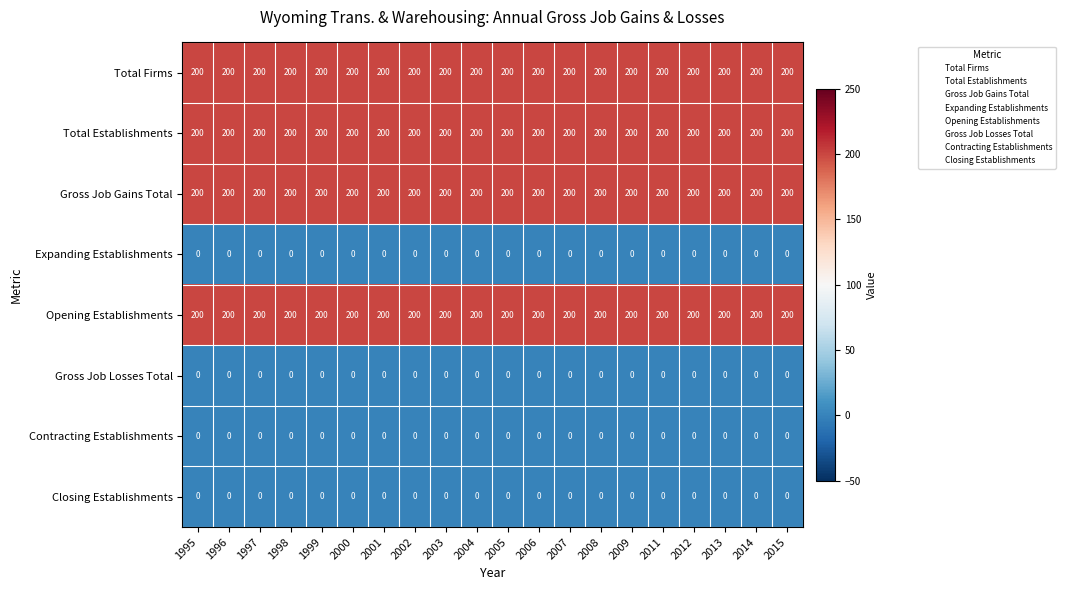

Read the Total Establishments value at 2000.

200